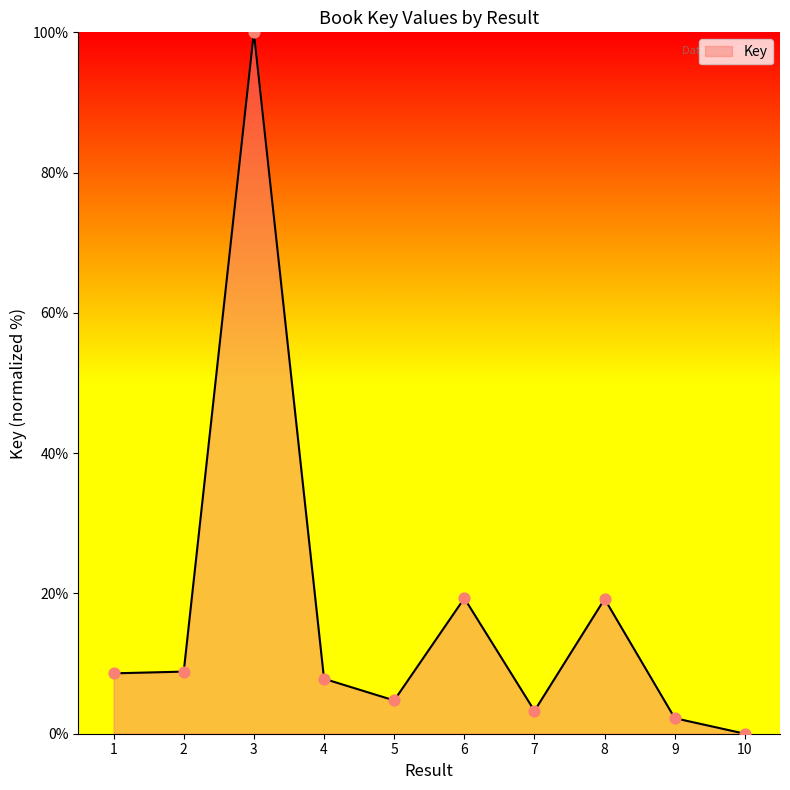

What is the change in value from 2 to 8?

+10.4